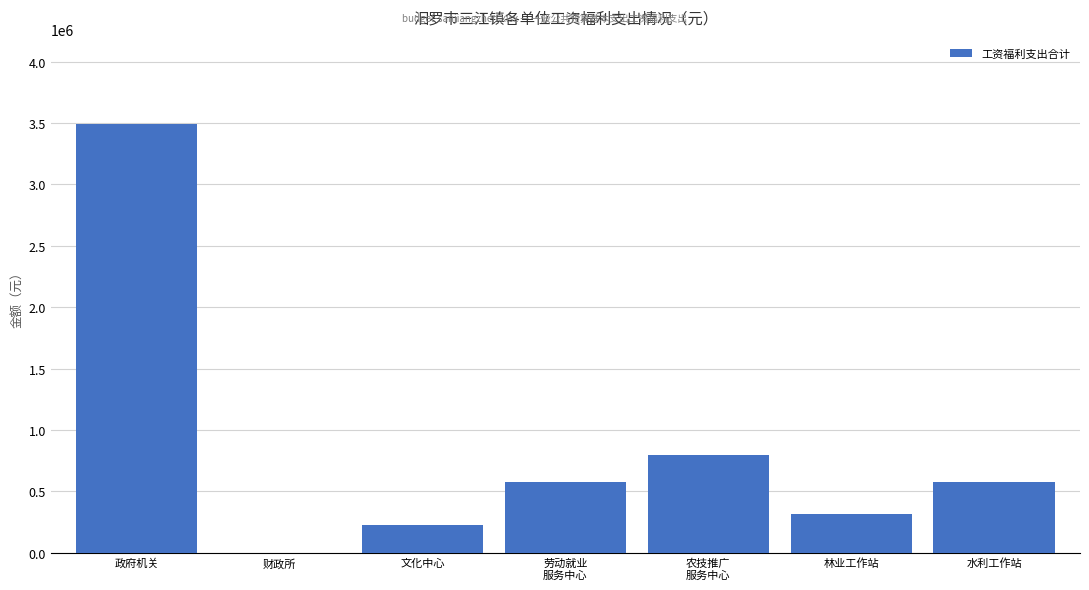

What is the approximate value at 政府机关?

3488739.5